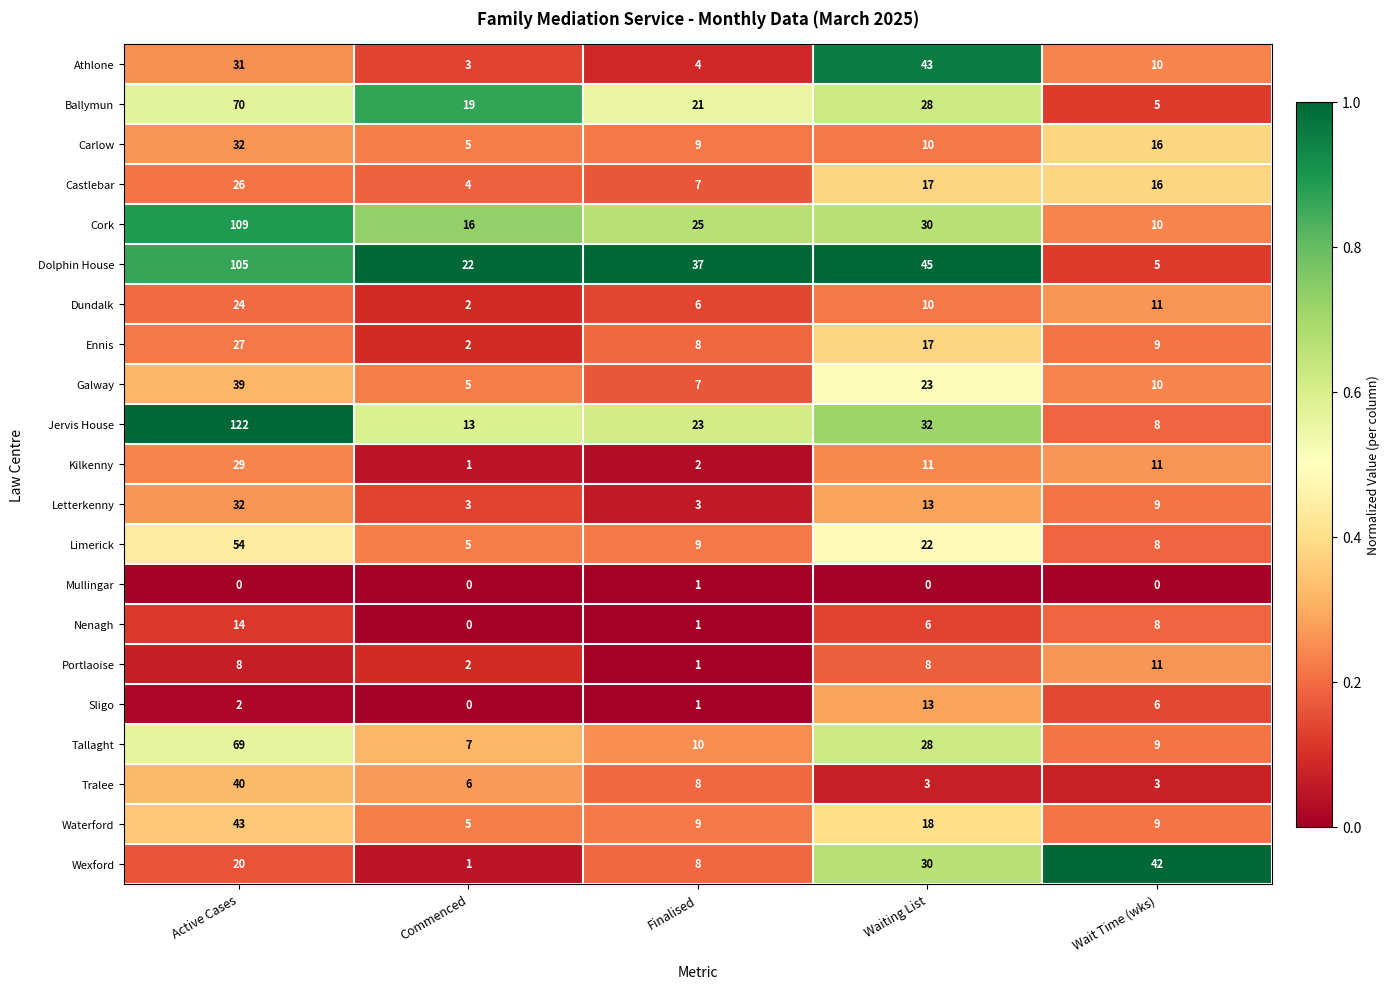

Count the number of data series in this chart.

21